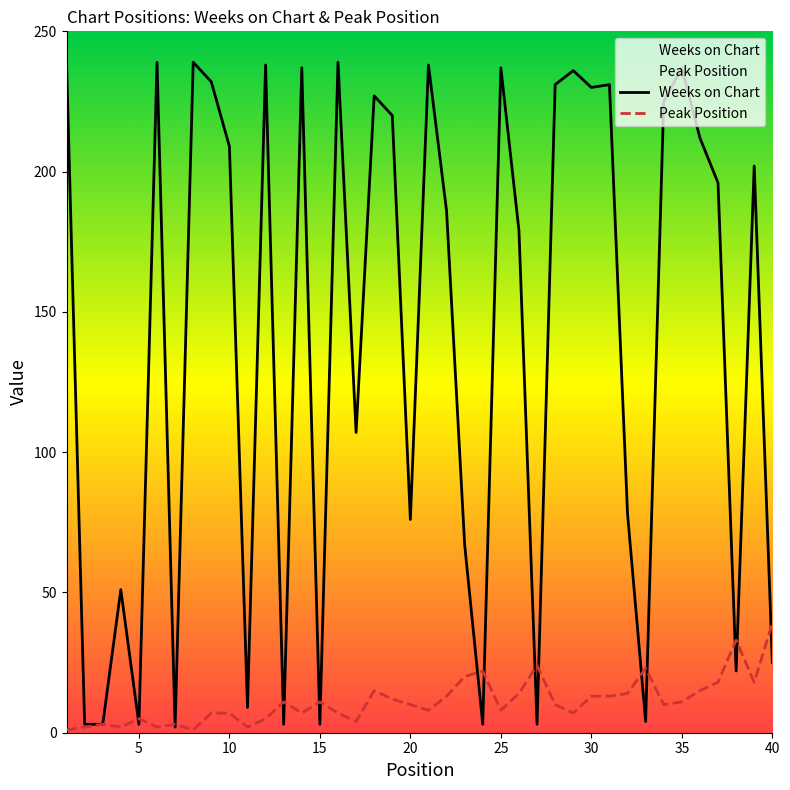

What is the maximum value shown in the chart?

239